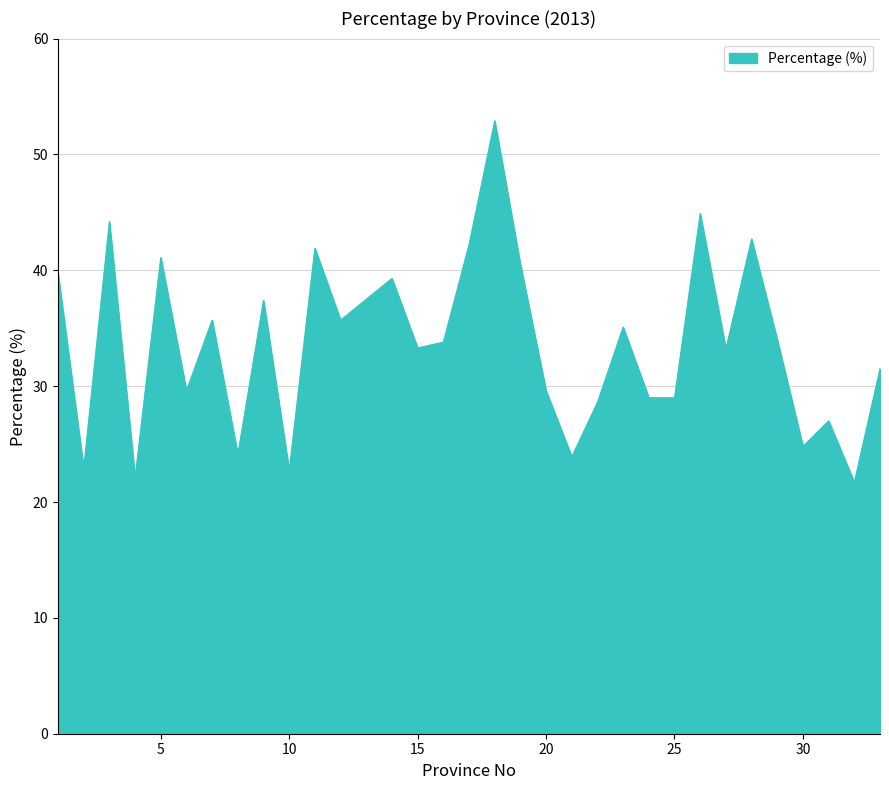

Count the number of data series in this chart.

1